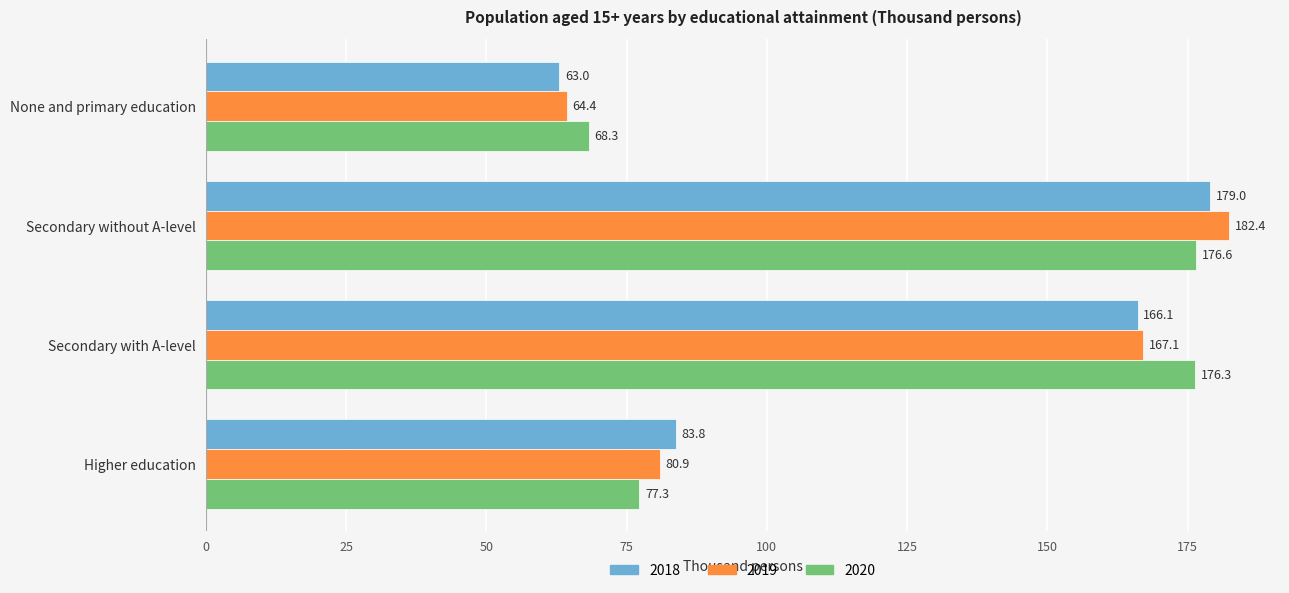

What is the minimum value shown in the chart?

63.0